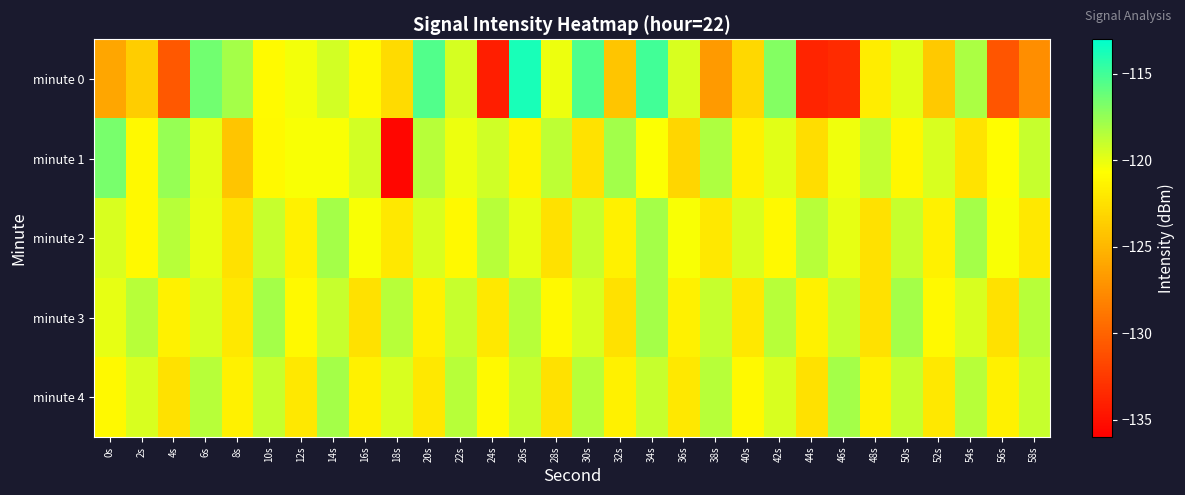

Which label corresponds to the smallest value in the chart?

18s